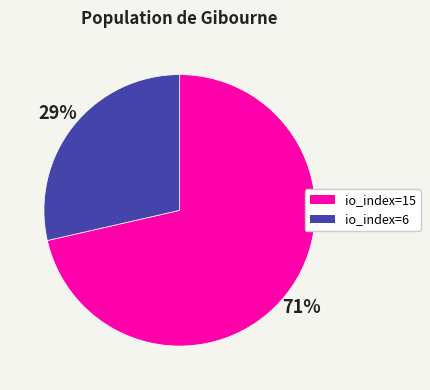

To the nearest percent, what is the average slice percentage?

50%